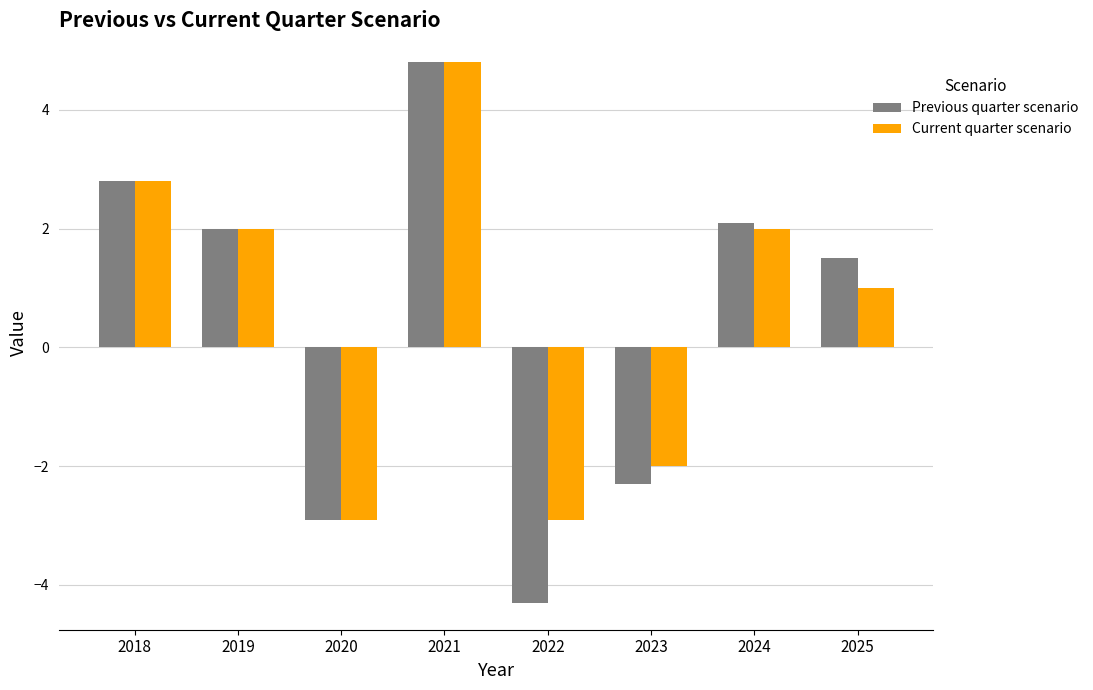

Reading left to right, extract all data points from this chart.

Previous quarter scenario: 2.8	2.0	-2.9	4.8	-4.3	-2.3	2.1	1.5
Current quarter scenario: 2.8	2.0	-2.9	4.8	-2.9	-2.0	2.0	1.0